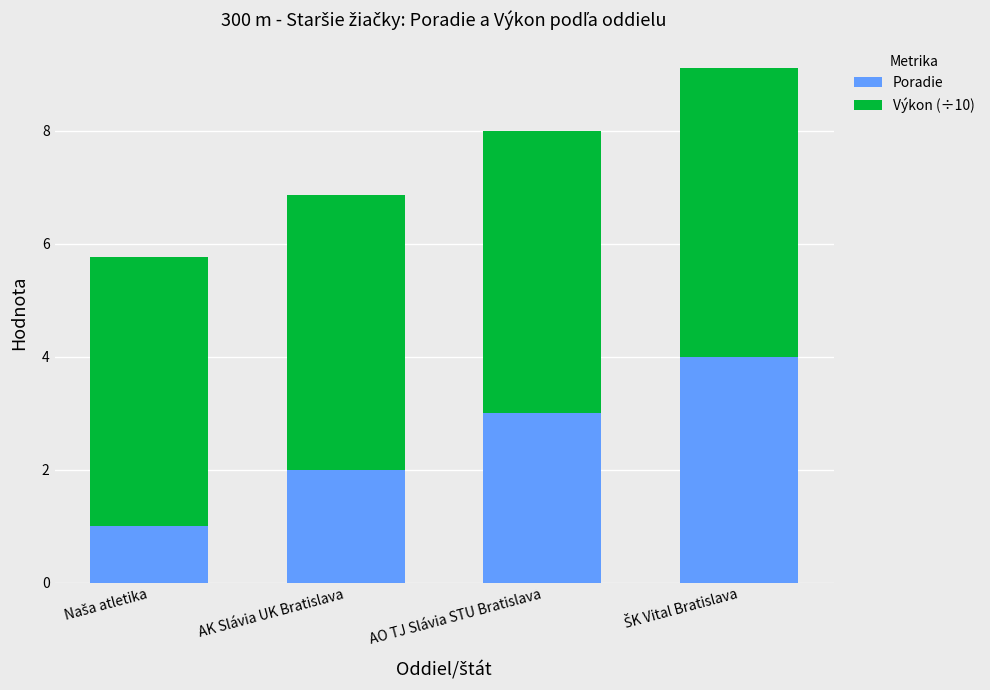

What is the difference between the maximum and minimum values in the Poradie series?

3.0